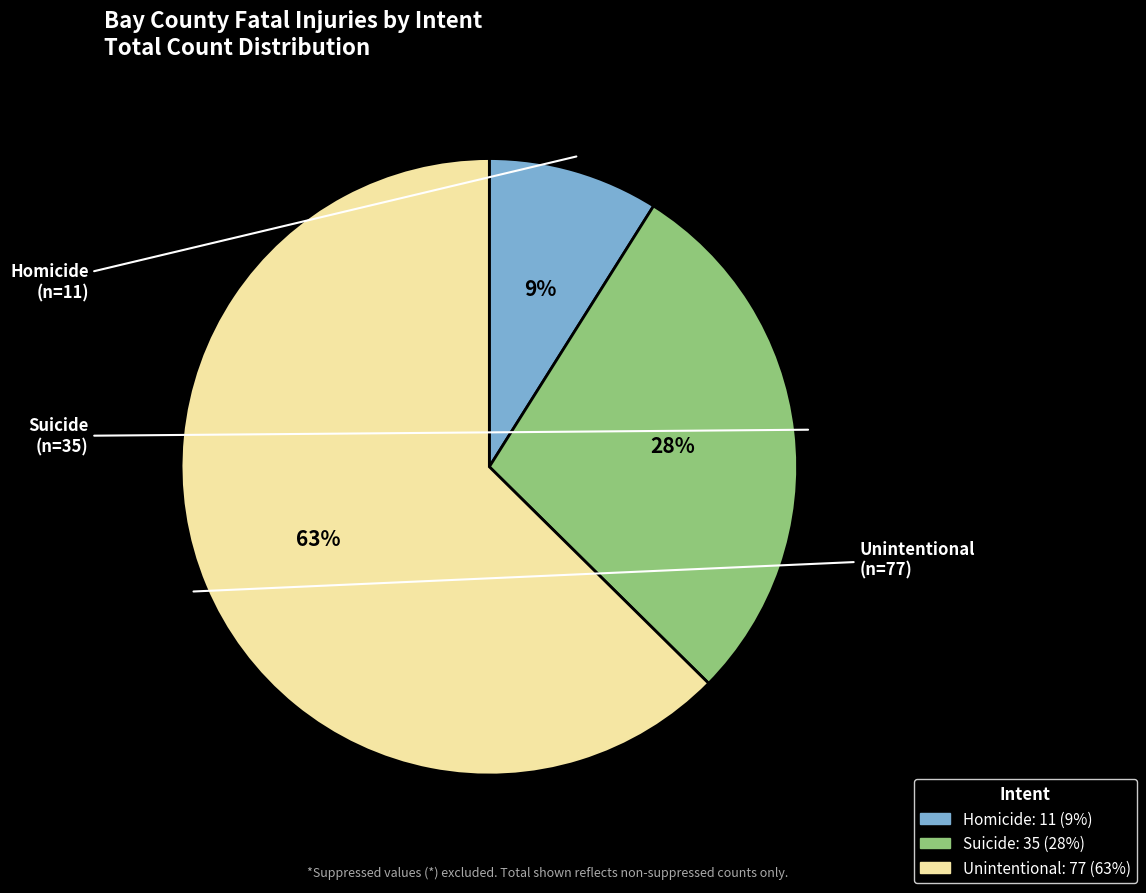

Count the number of slices in the pie.

3